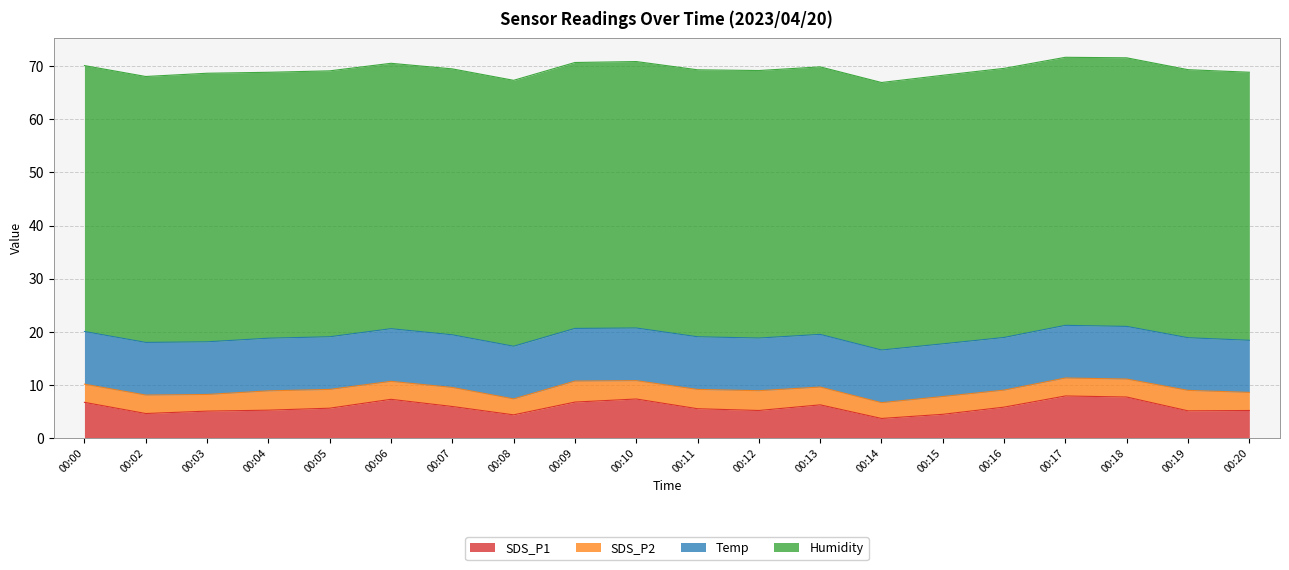

Count the Temp values in the range 9 to 10.

20